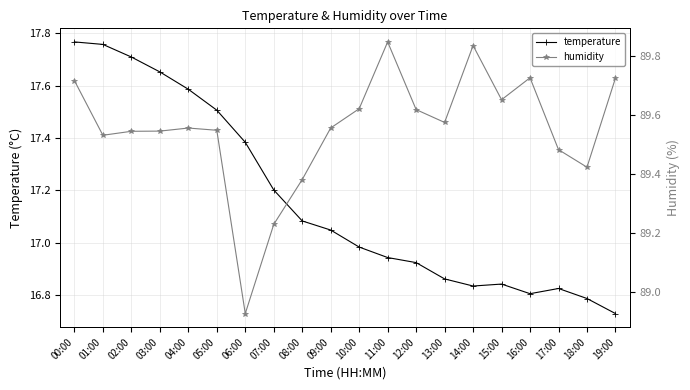

List the labels in order of temperature value, largest first.

00:00, 01:00, 02:00, 03:00, 04:00, 05:00, 06:00, 07:00, 08:00, 09:00, 10:00, 11:00, 12:00, 13:00, 15:00, 14:00, 17:00, 16:00, 18:00, 19:00